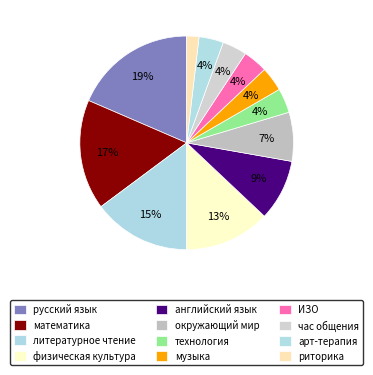

How many segments does this pie chart have?

12